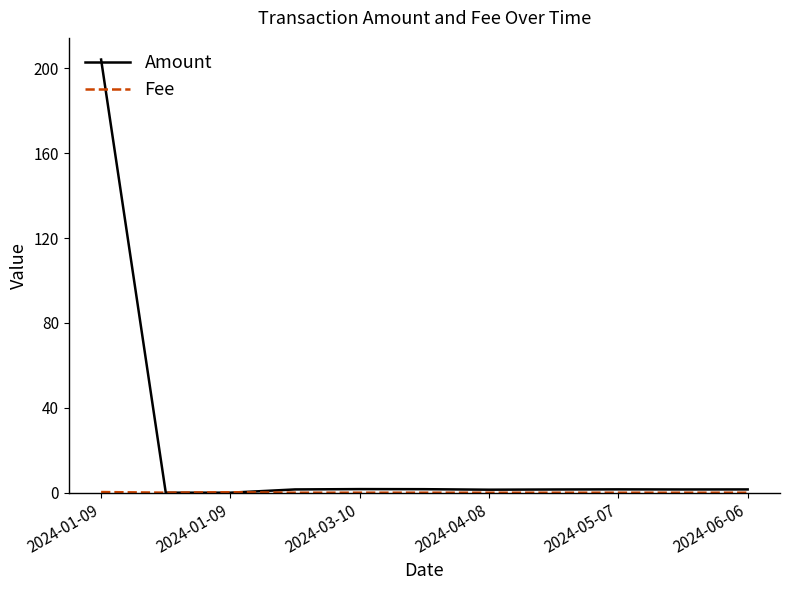

Which series has the largest range (max minus min)?

Amount